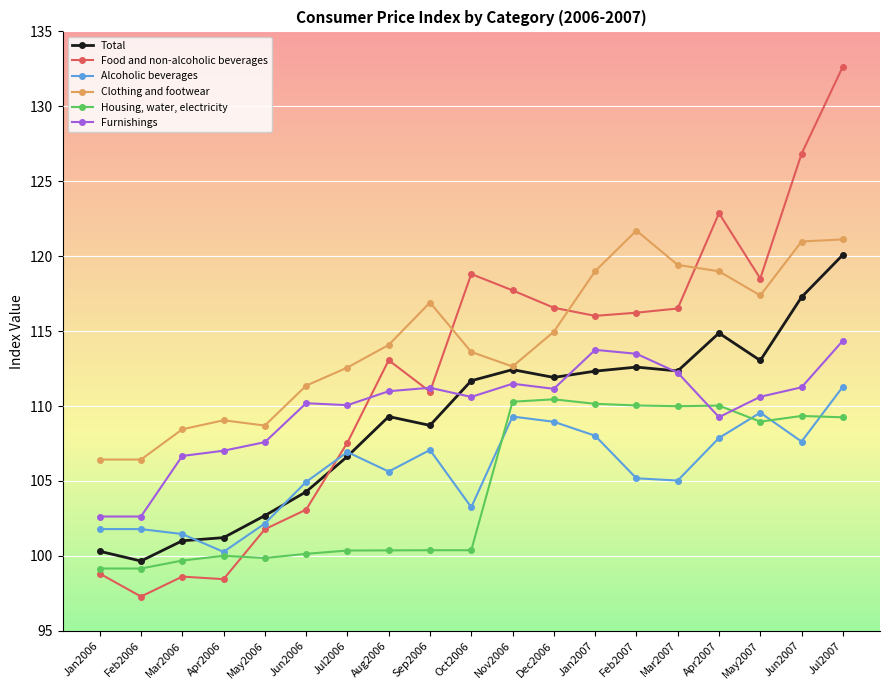

Which series has the largest range (max minus min)?

Food and non-alcoholic beverages